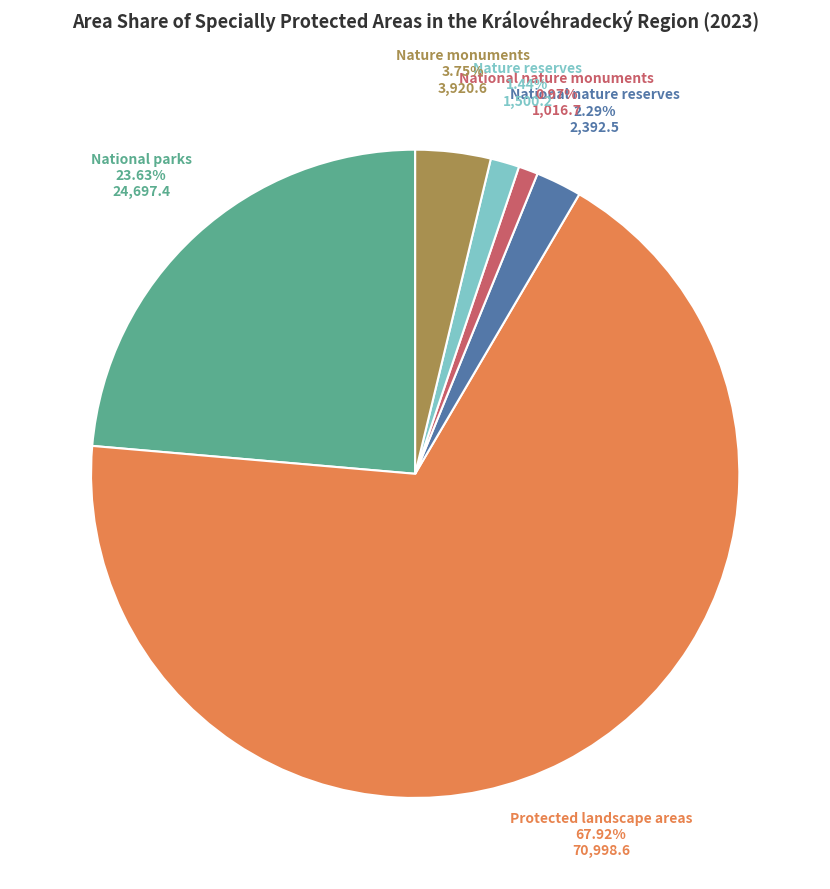

To the nearest percent, what is the difference between the largest and smallest slice percentages?

67%